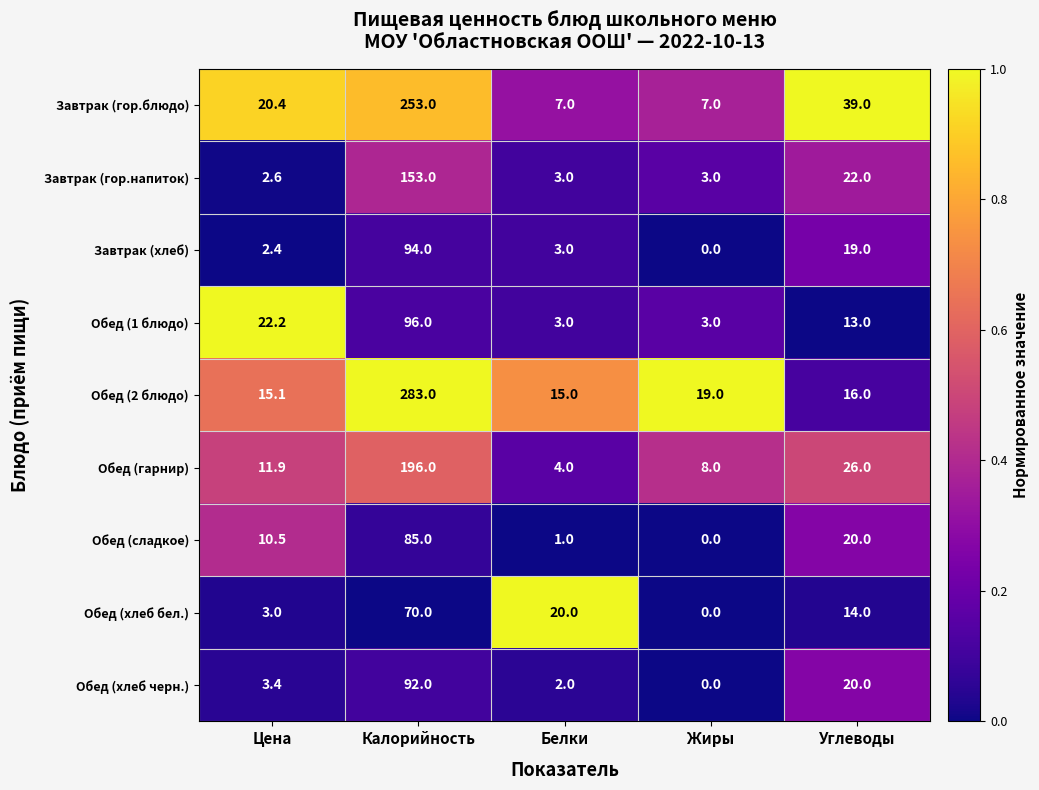

At which category is the sum across all series the highest?

Калорийность